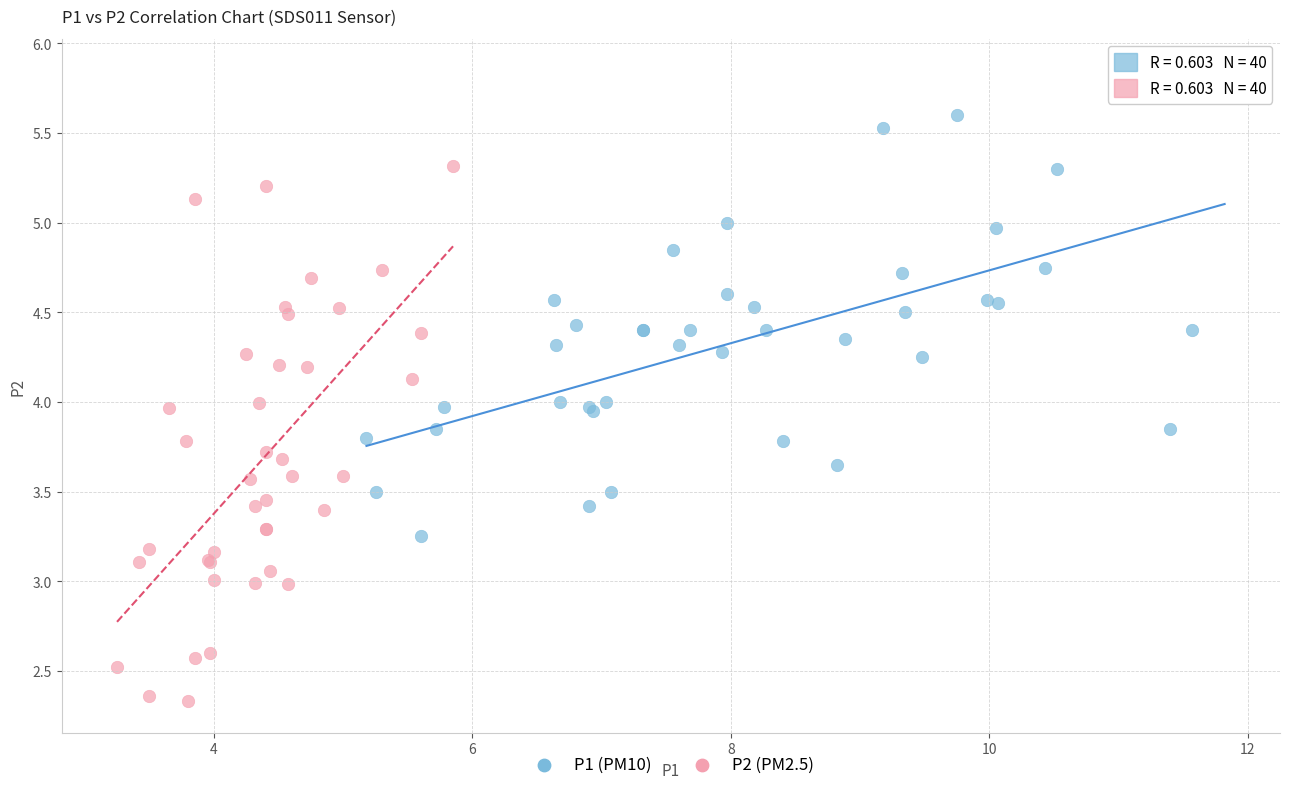

Which series has the largest Y range (max minus min)?

P2 (PM2.5)